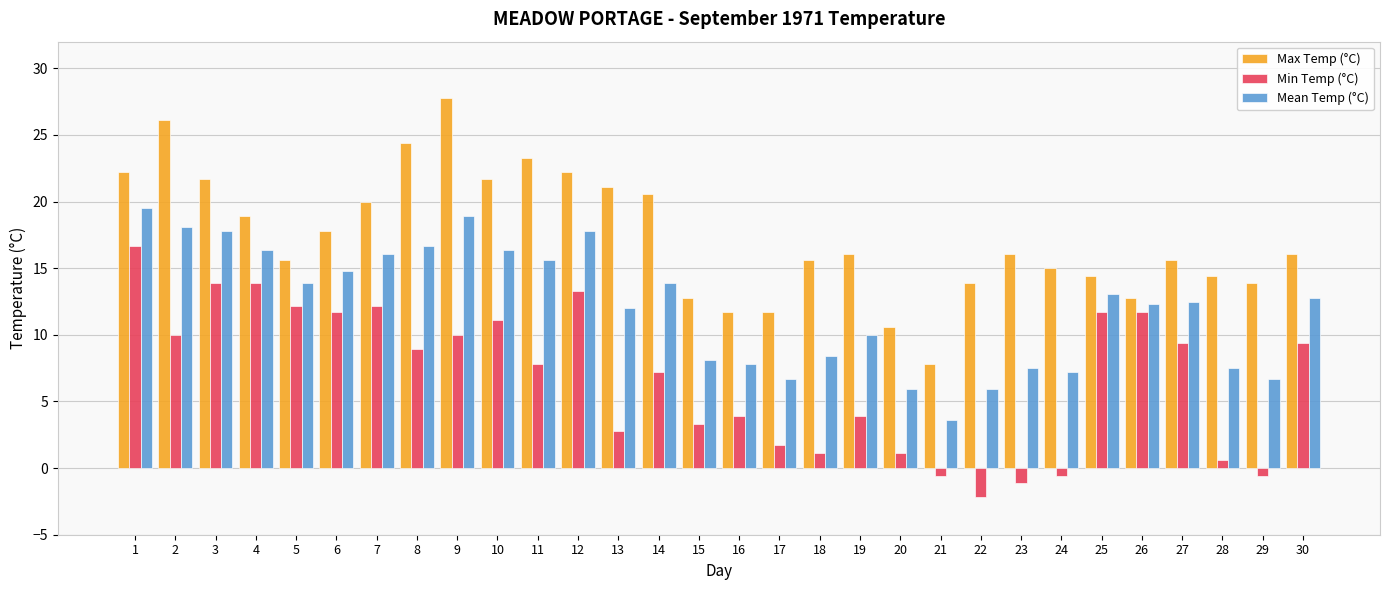

What is the difference between the Min Temp (°C) values at 5 and 1?

4.5